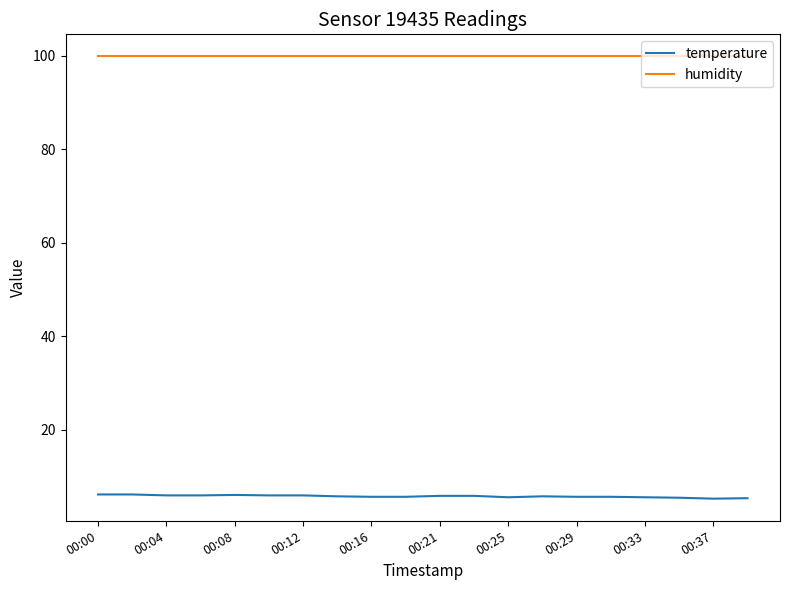

True or false: humidity and temperature intersect in this chart.

False